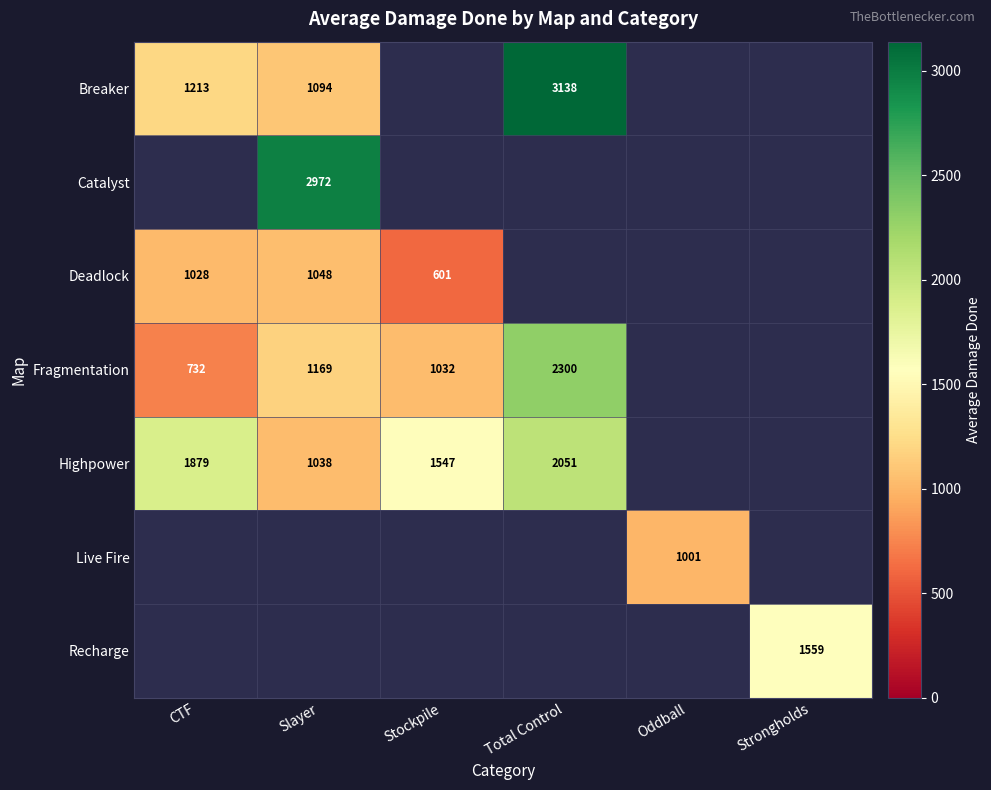

Count the number of categories in the chart.

6